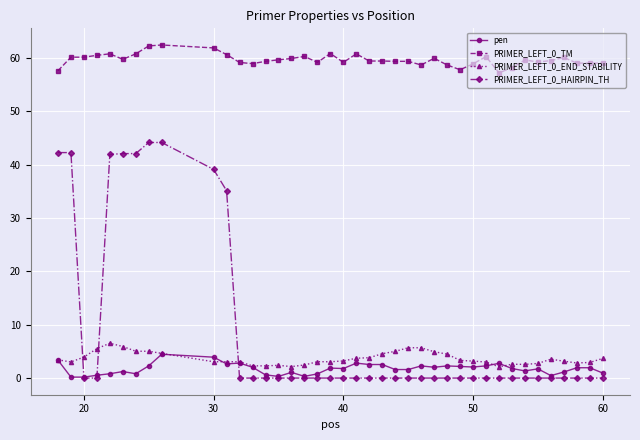

At how many categories does at least one series exceed 55?

40